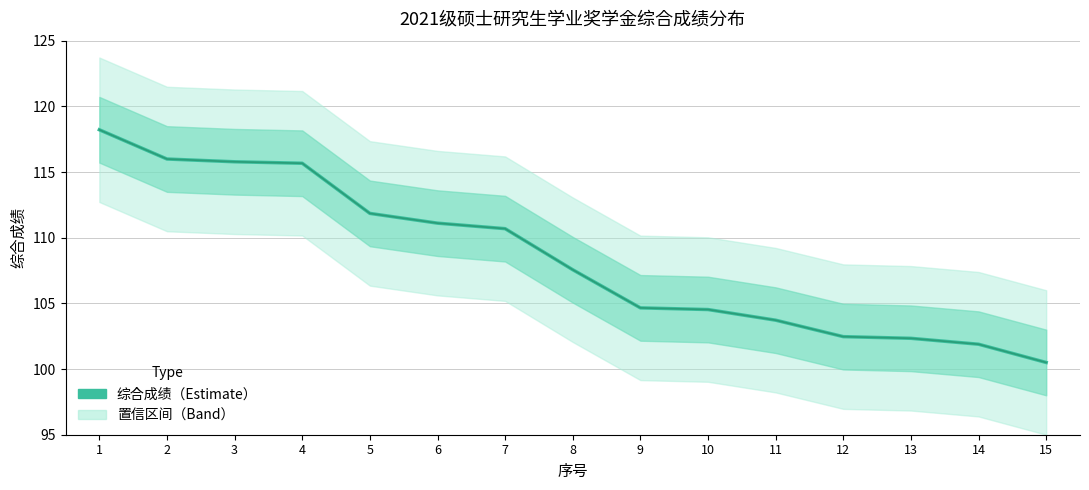

Is it true that the value at 1 is 33.0?

False